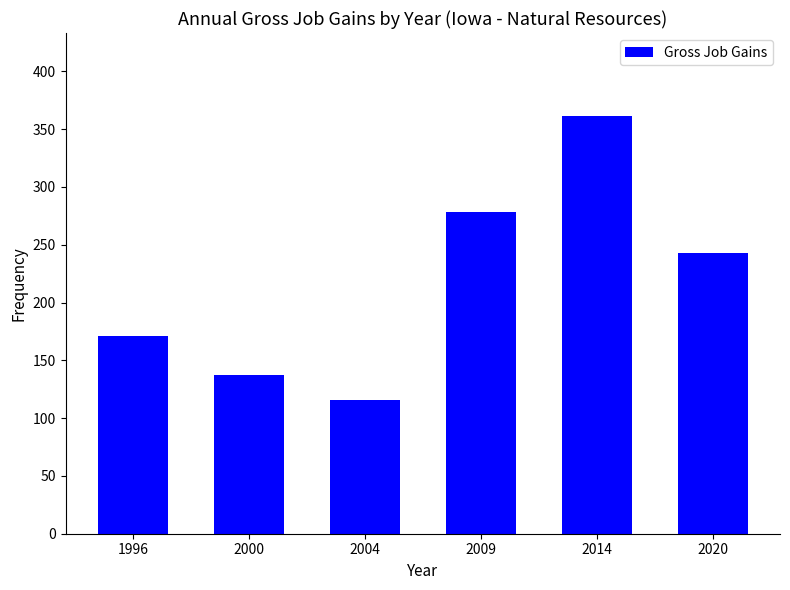

Read the value at 1996, to the nearest 50.

150